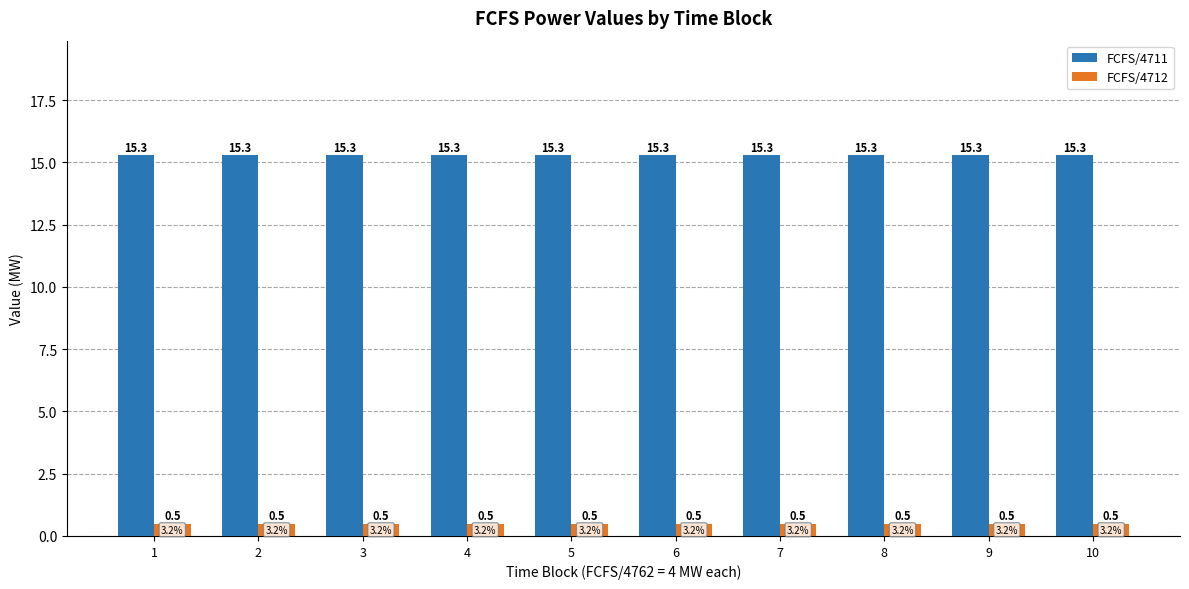

How many bars are there in each group?

2